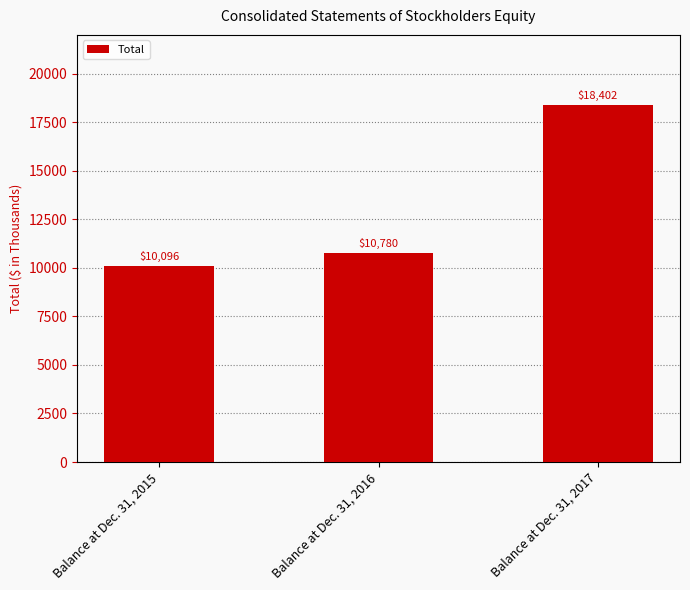

The chart shows a value of 10096 at Balance at Dec. 31, 2015. True or false?

True